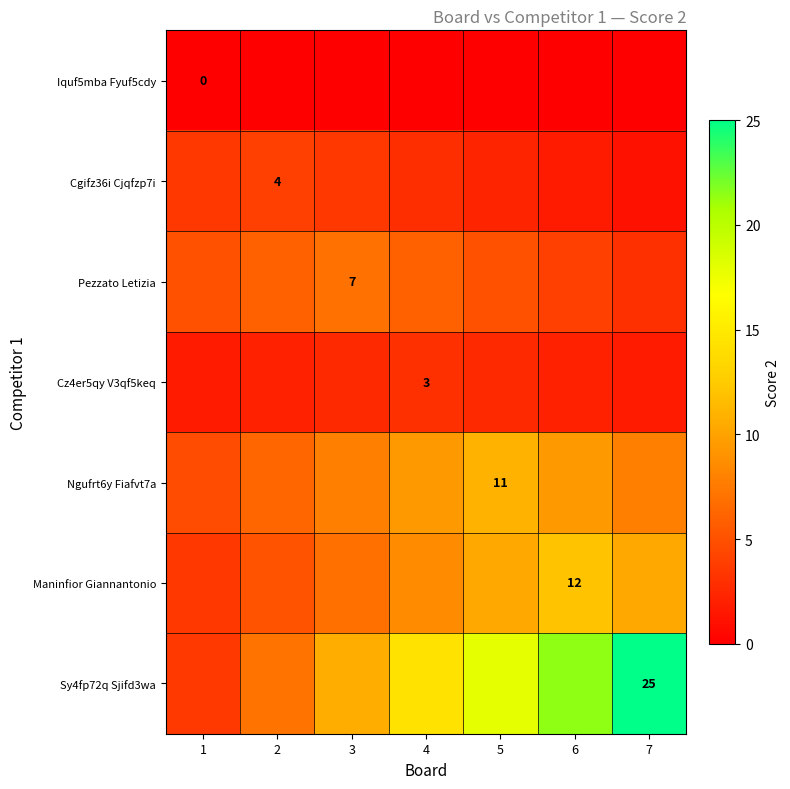

Which series has the largest total across all categories?

Sy4fp72q Sjifd3wa